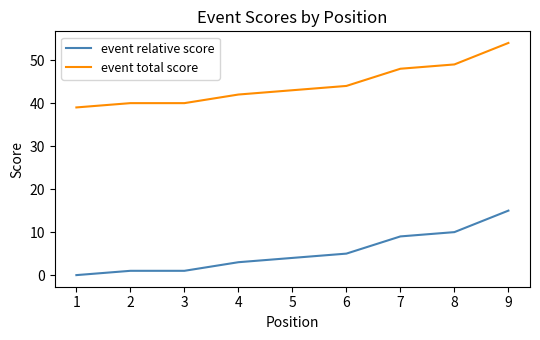

Rank the series at 7 from highest to lowest value.

event total score, event relative score